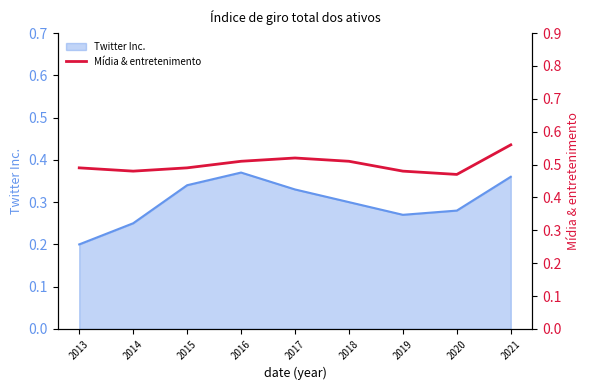

The Twitter Inc. series shows 0.1 at 2013. True or false?

False